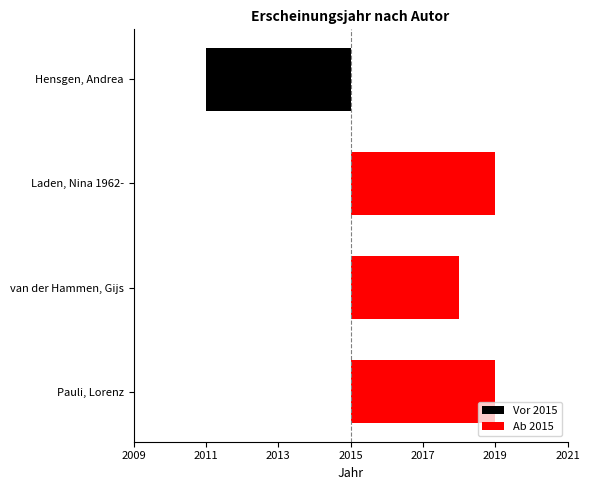

How many values in the Vor 2015 series are below 0?

1